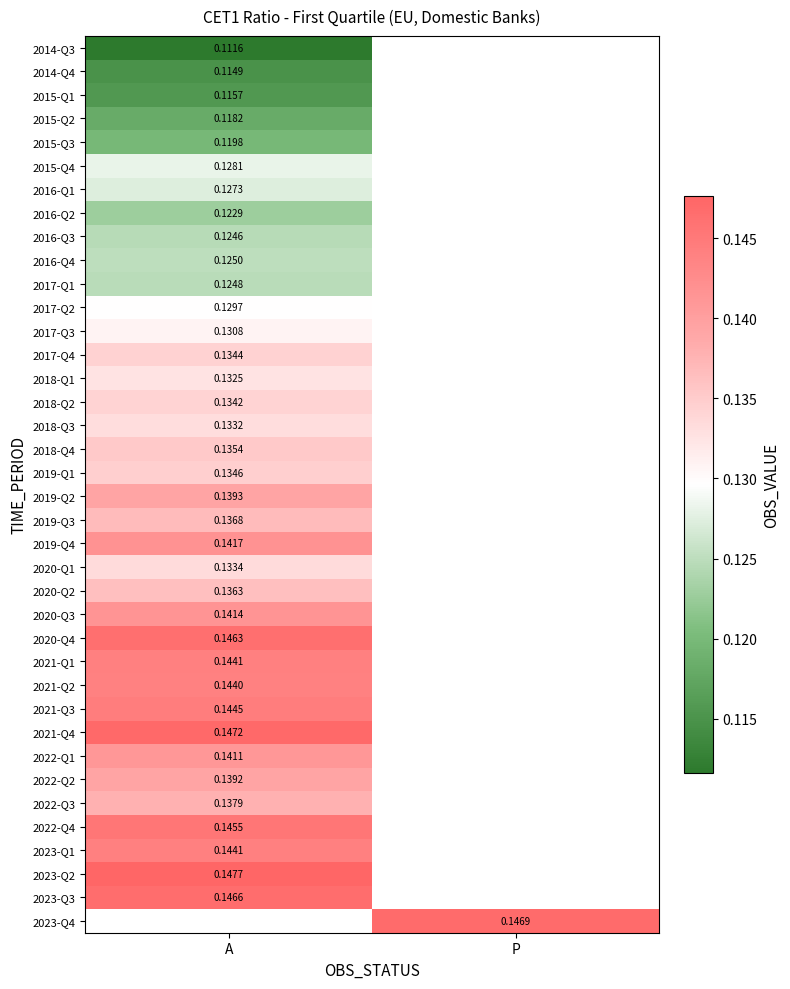

At how many categories does at least one series exceed 0?

2